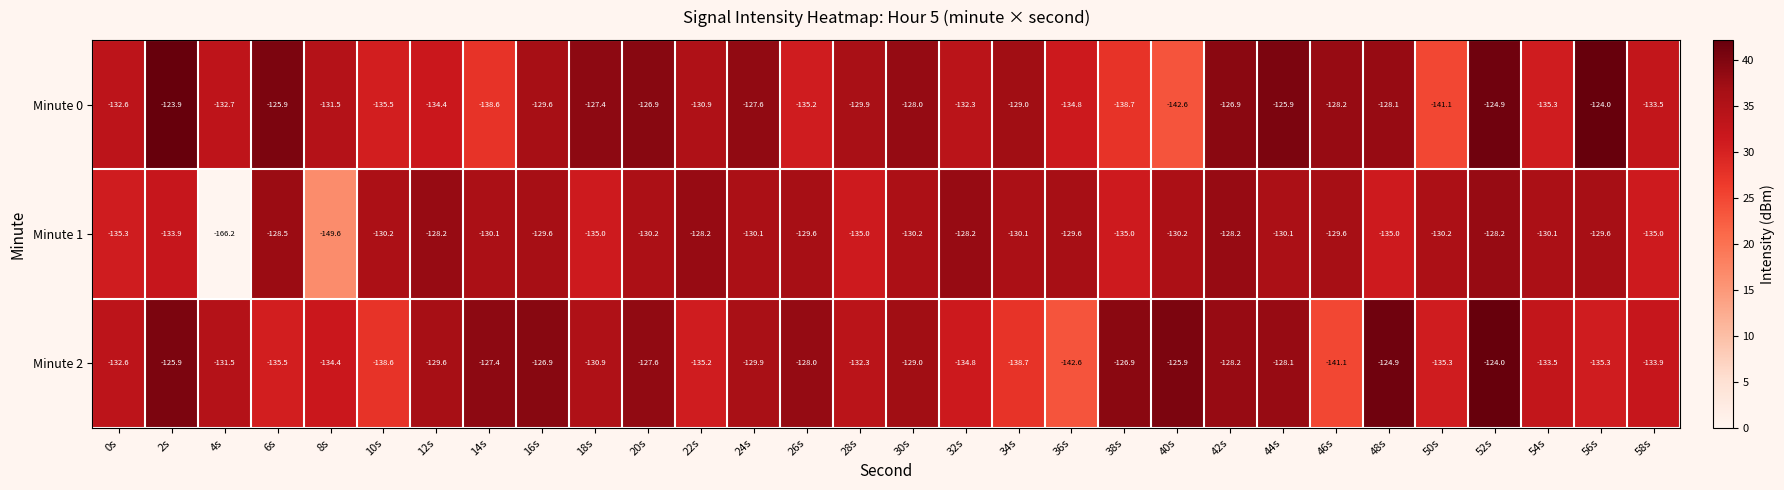

The Minute 2 series shows -50.4 at 0s. True or false?

False